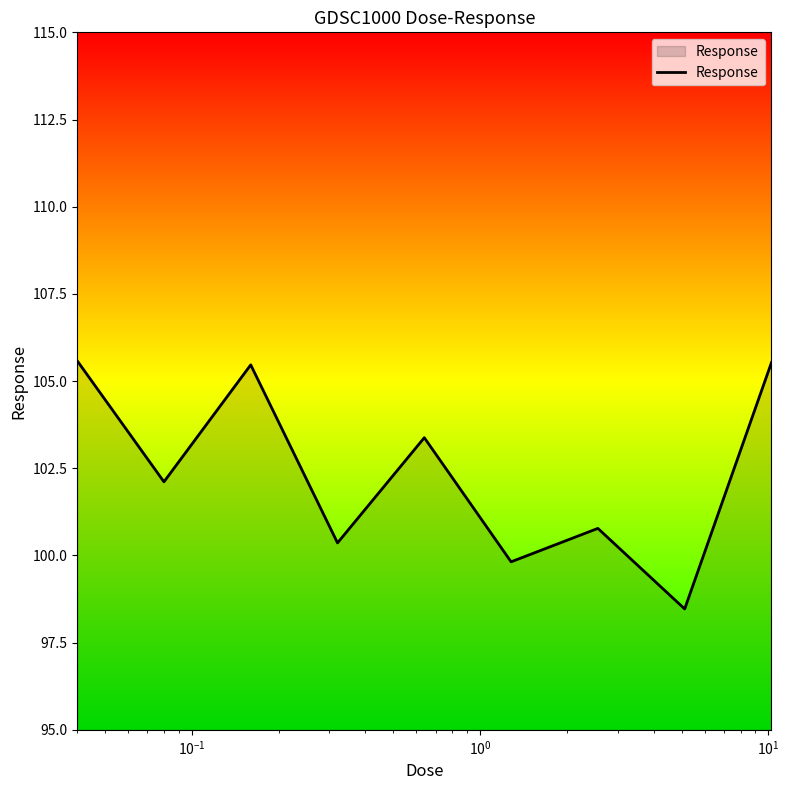

What is the minimum value shown in the chart?

98.5